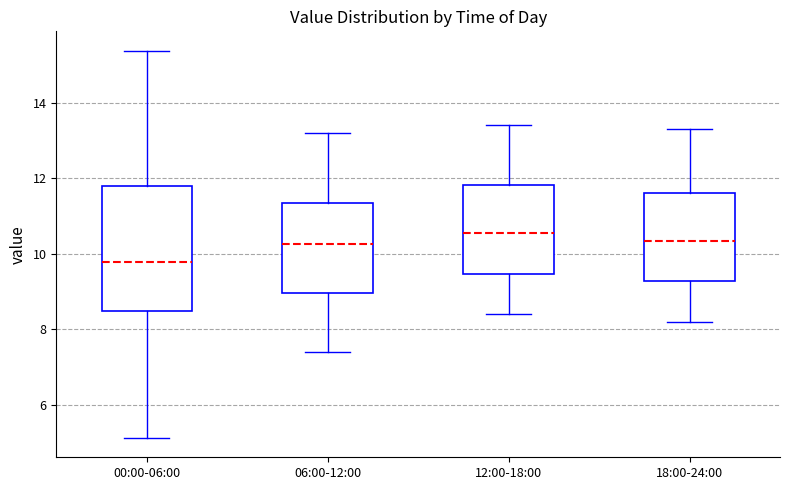

Reading left to right, read every box against the y-axis: the position of its median line, the range the box covers, and the ends of its whiskers. The values are not printed on the chart, so give them approximately, as read against the axis.

00:00-06:00: median 9.8, box 8.4 to 11.8, whiskers 5.2 to 15.4
06:00-12:00: median 10.2, box 9.0 to 11.4, whiskers 7.4 to 13.2
12:00-18:00: median 10.6, box 9.4 to 11.8, whiskers 8.4 to 13.4
18:00-24:00: median 10.4, box 9.2 to 11.6, whiskers 8.2 to 13.4